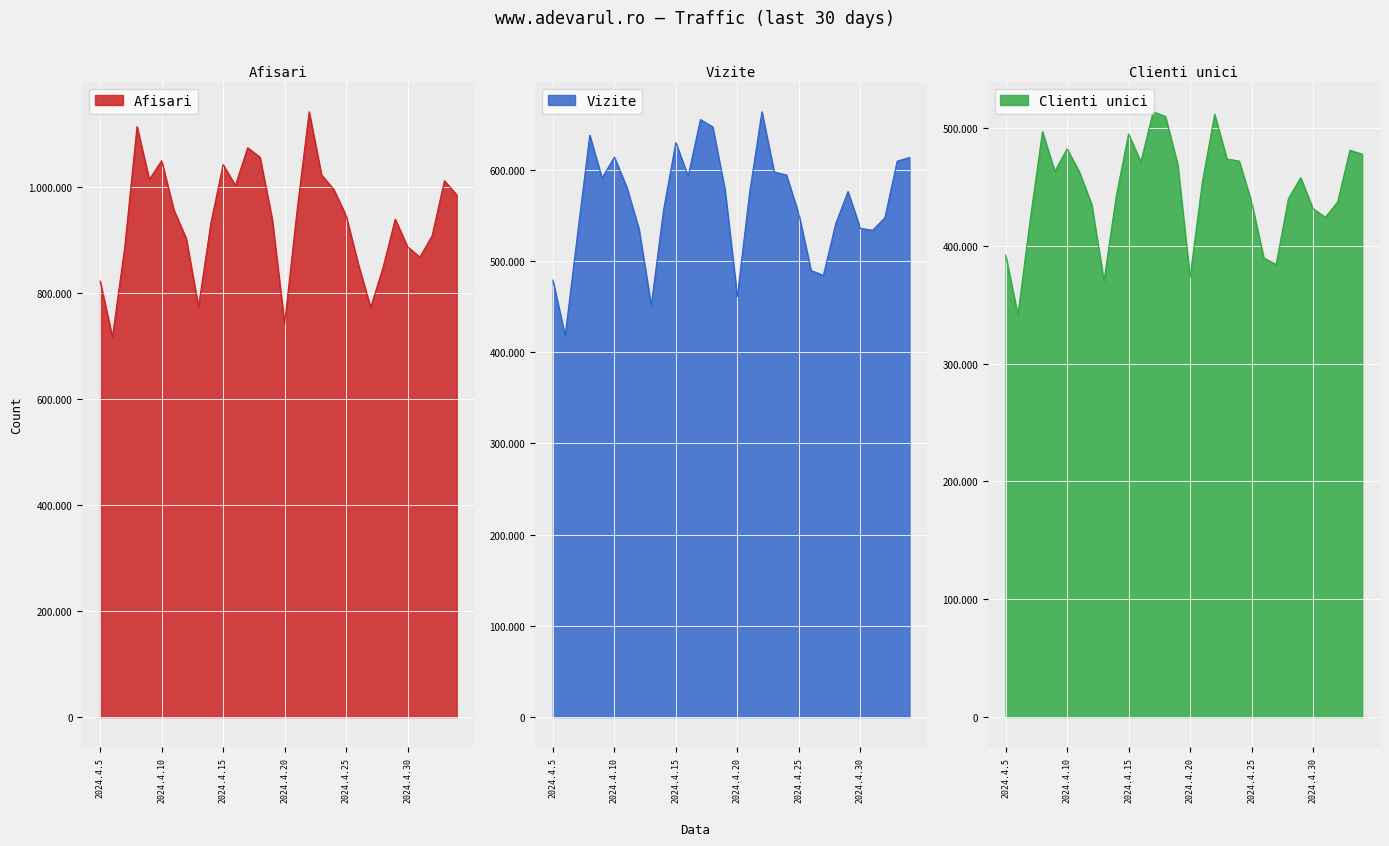

At which label does Afisari reach its minimum?

2024.4.6